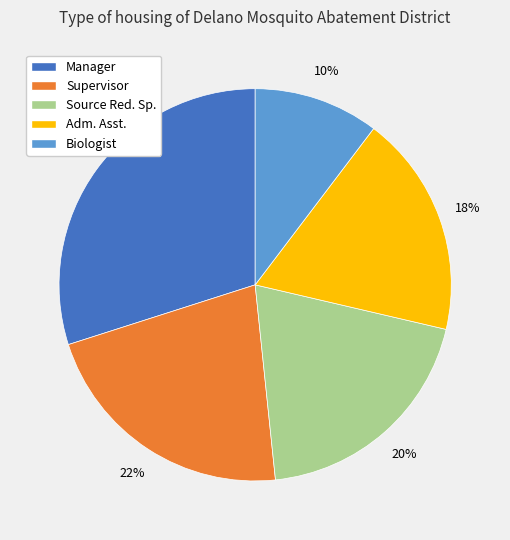

What is the largest slice in the pie chart?

Manager